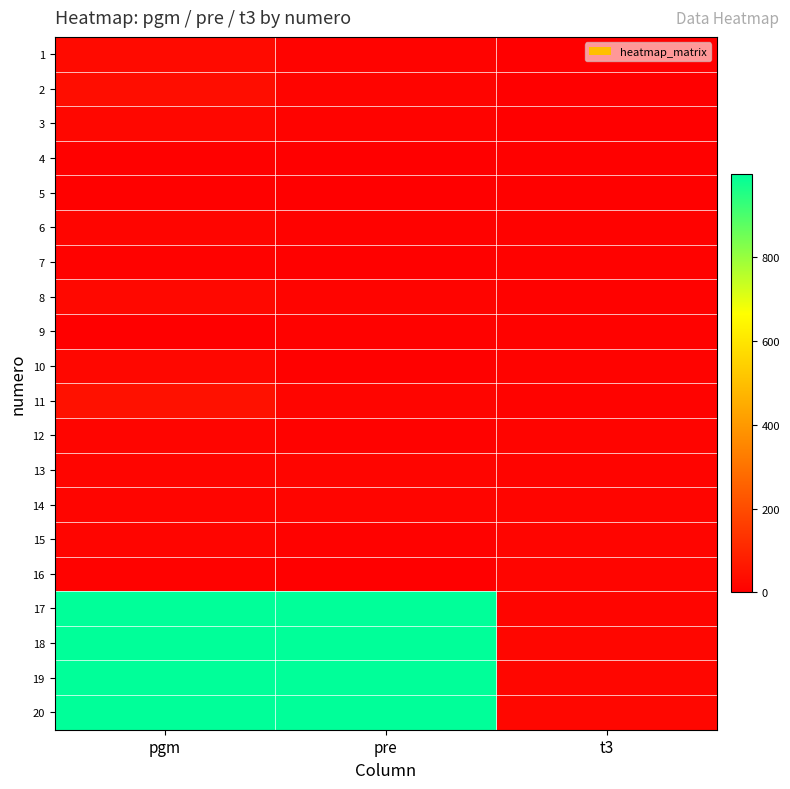

Reading right to left, transcribe all the data shown in this chart.

1: t3=1	pre=11	pgm=29
2: t3=2	pre=13	pgm=37
3: t3=3	pre=10	pgm=20
4: t3=4	pre=2	pgm=5
5: t3=5	pre=1	pgm=4
6: t3=6	pre=7	pgm=17
7: t3=7	pre=4	pgm=9
8: t3=8	pre=12	pgm=22
9: t3=9	pre=9	pgm=0
10: t3=10	pre=5	pgm=21
11: t3=11	pre=16	pgm=48
12: t3=12	pre=8	pgm=15
13: t3=13	pre=14	pgm=15
14: t3=14	pre=15	pgm=16
15: t3=15	pre=6	pgm=14
16: t3=16	pre=3	pgm=7
17: t3=17	pre=999	pgm=999
18: t3=18	pre=999	pgm=999
19: t3=19	pre=999	pgm=999
20: t3=20	pre=999	pgm=999